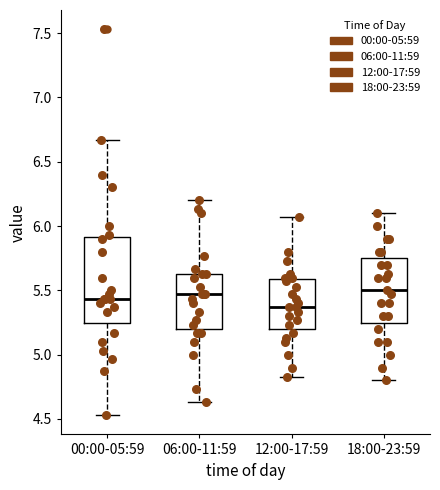

Reading left to right, transcribe this box plot: for each box, give where its median line is, the range the box spans, and where its two whiskers end, as read against the y-axis. The values are not printed on the chart, so give them approximately, as read against the axis.

00:00-05:59: median 5.45, box 5.25 to 5.90, whiskers 4.55 to 6.65
06:00-11:59: median 5.45, box 5.20 to 5.65, whiskers 4.65 to 6.20
12:00-17:59: median 5.35, box 5.20 to 5.60, whiskers 4.85 to 6.05
18:00-23:59: median 5.50, box 5.25 to 5.75, whiskers 4.80 to 6.10